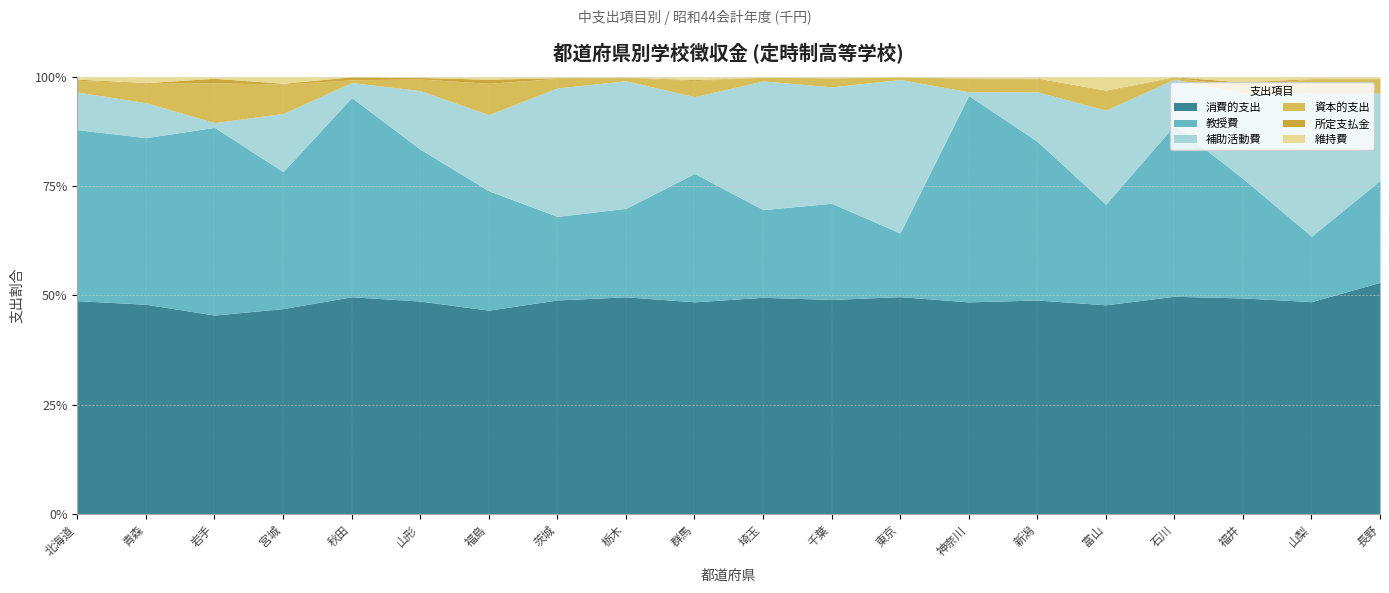

True or false: 消費的支出 and 資本的支出 intersect in this chart.

False